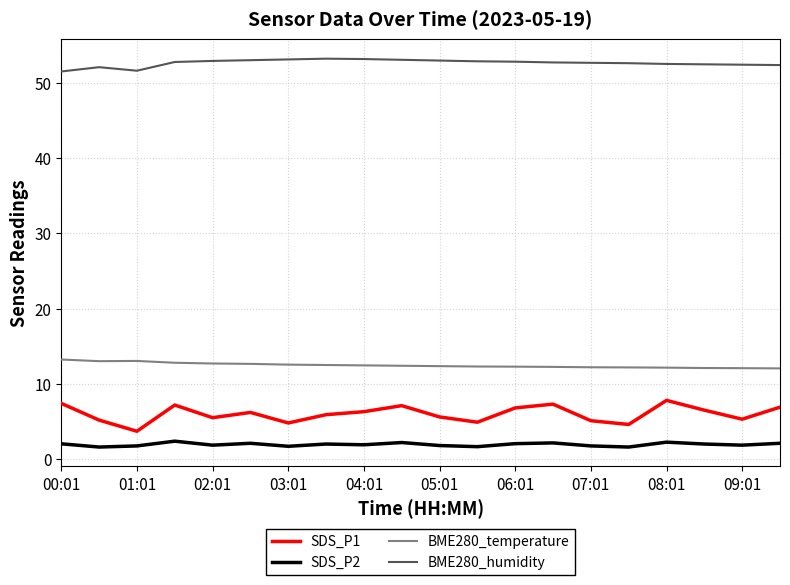

Rank the series by their maximum value, from highest to lowest.

BME280_humidity, BME280_temperature, SDS_P1, SDS_P2